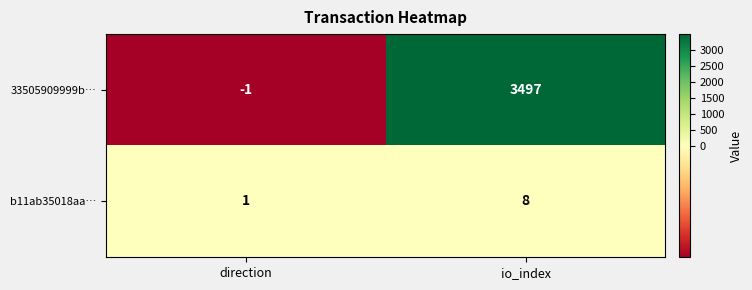

What is the sum of all 33505909999b… values?

3496